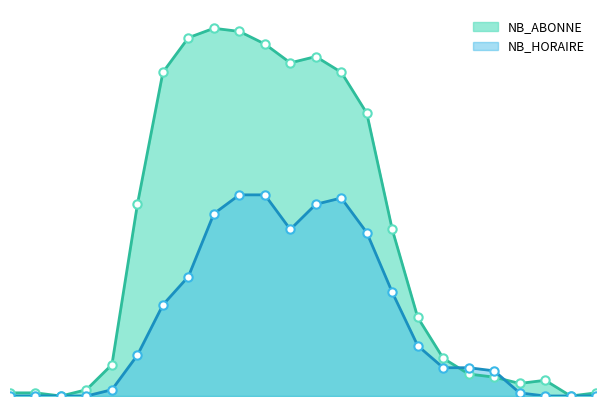

Which category has the highest value across all series?

8